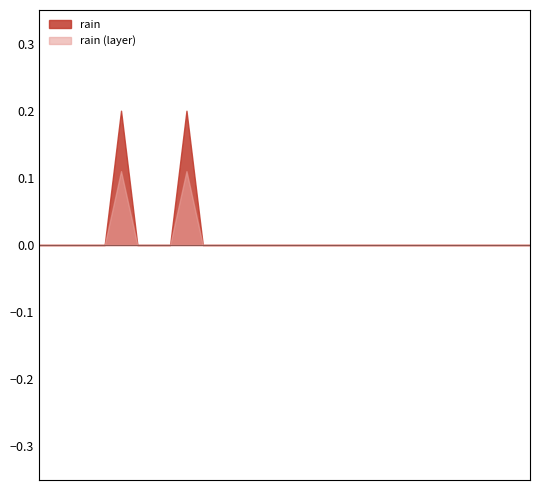

Reading left to right, transcribe all the data shown in this chart.

2018-01-01=0.0	2018-01-02=0.0	2018-01-03=0.0	2018-01-04=0.0	2018-01-05=0.0	2018-01-06=0.2	2018-01-07=0.0	2018-01-08=0.0	2018-01-09=0.0	2018-01-10=0.2	2018-01-11=0.0	2018-01-12=0.0	2018-01-13=0.0	2018-01-14=0.0	2018-01-15=0.0	2018-01-16=0.0	2018-01-17=0.0	2018-01-18=0.0	2018-01-19=0.0	2018-01-20=0.0	2018-01-21=0.0	2018-01-22=0.0	2018-01-23=0.0	2018-01-24=0.0	2018-01-25=0.0	2018-01-26=0.0	2018-01-27=0.0	2018-01-28=0.0	2018-01-29=0.0	2018-01-30=0.0	2018-01-31=0.0